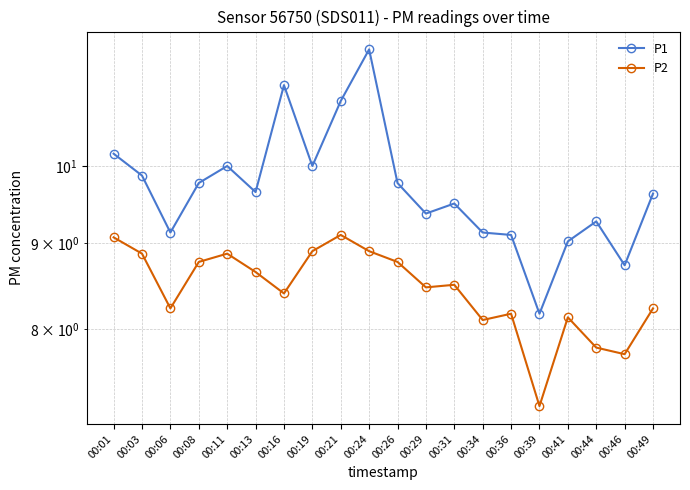

Is this an area chart (filled region under the line)?

No